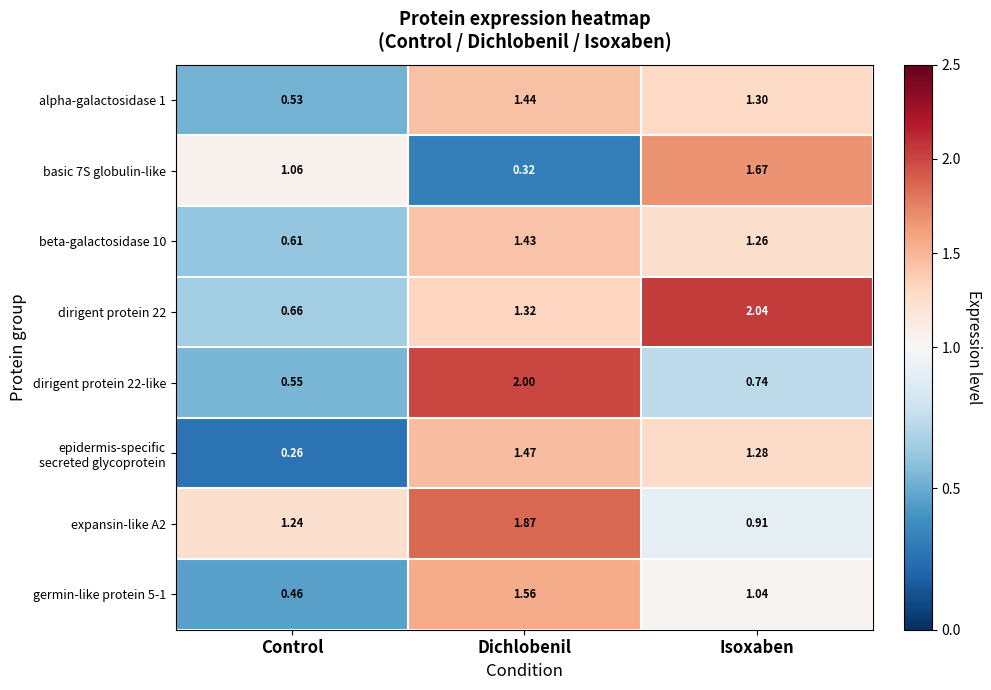

How many distinct data groups are displayed?

8